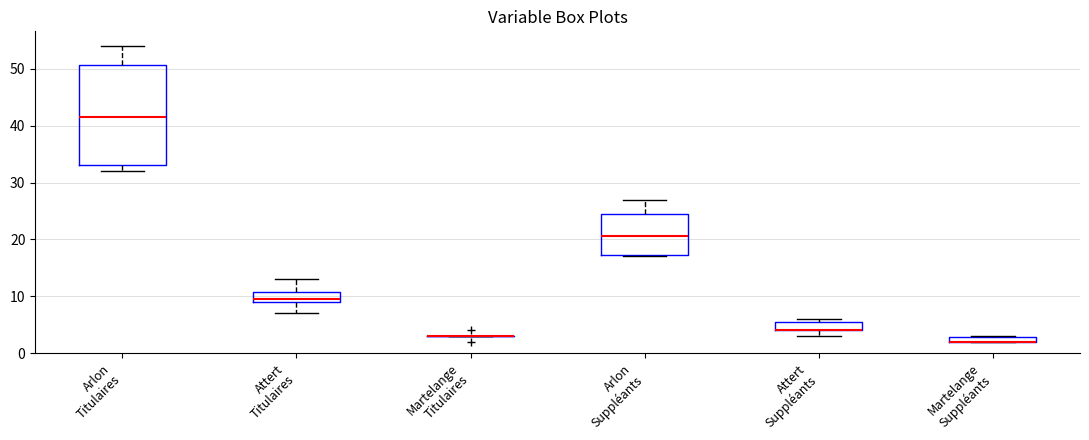

Comparing the boxes themselves (not the whiskers), which one is the tallest?

Arlon Titulaires